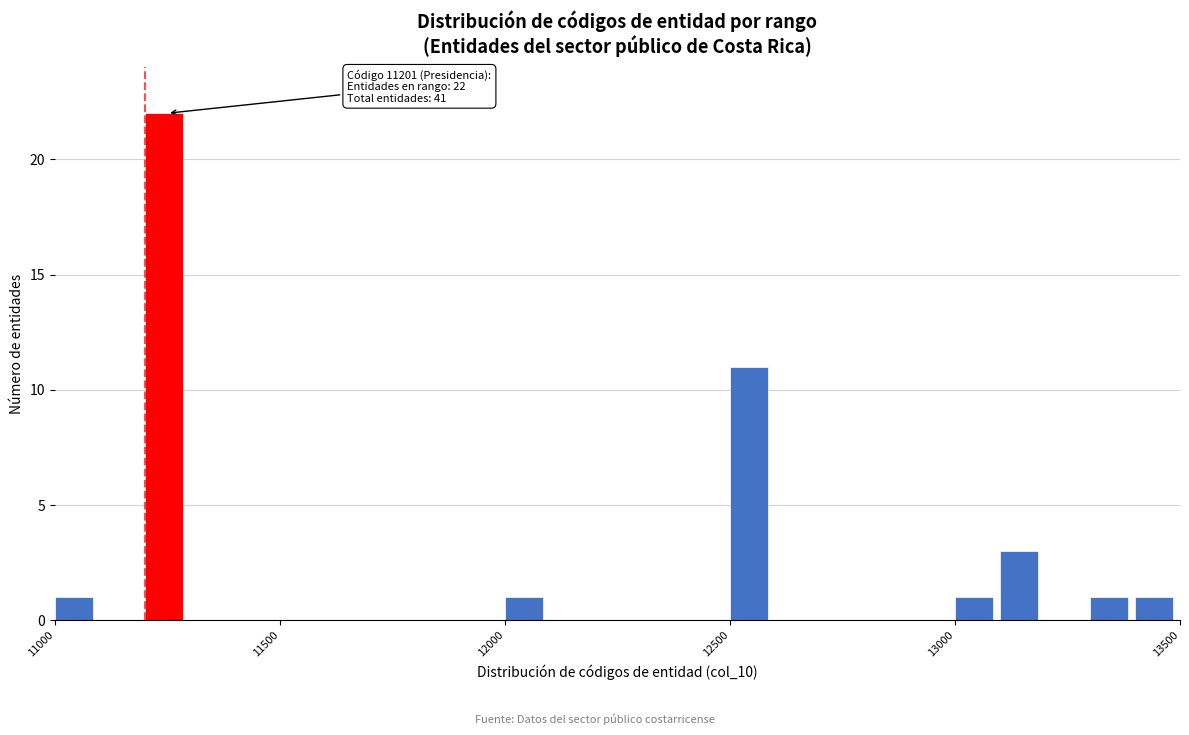

Read against the x-axis, roughly where is the centre of the tallest bar?

11250